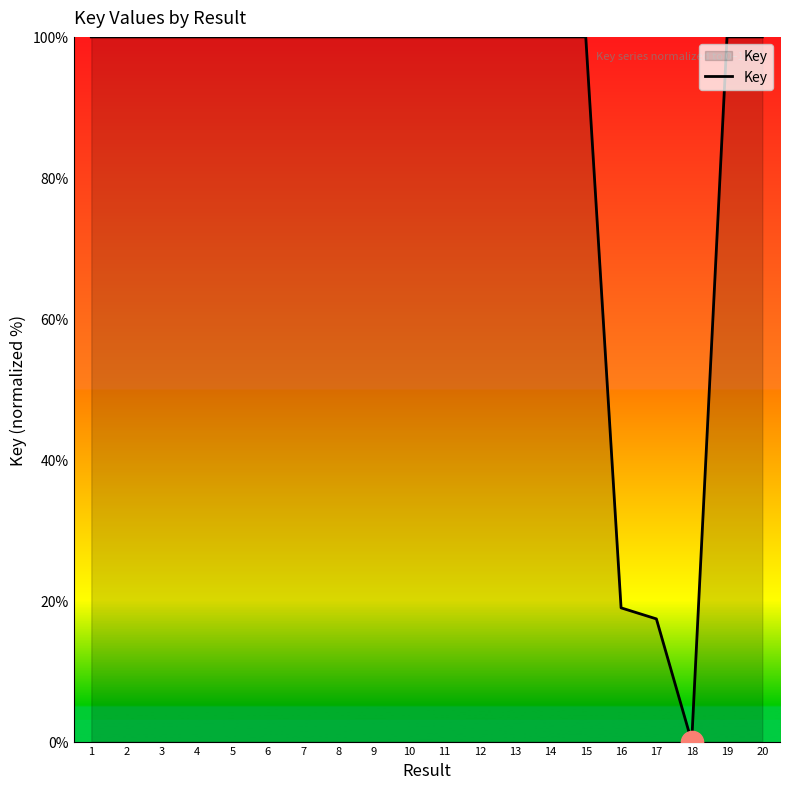

True or false: the data shows 25.2 at 17.

False